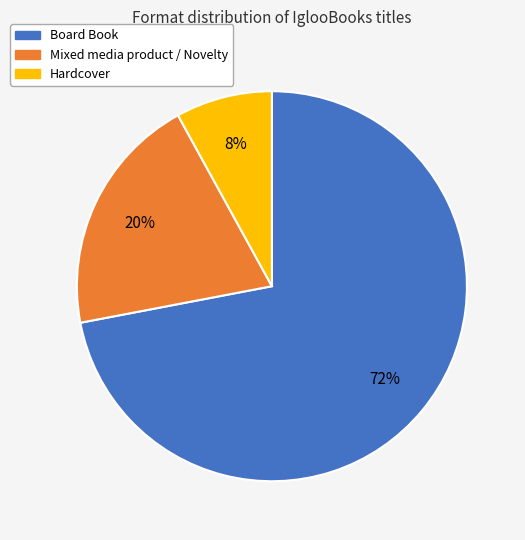

Which slice is the smallest?

Hardcover